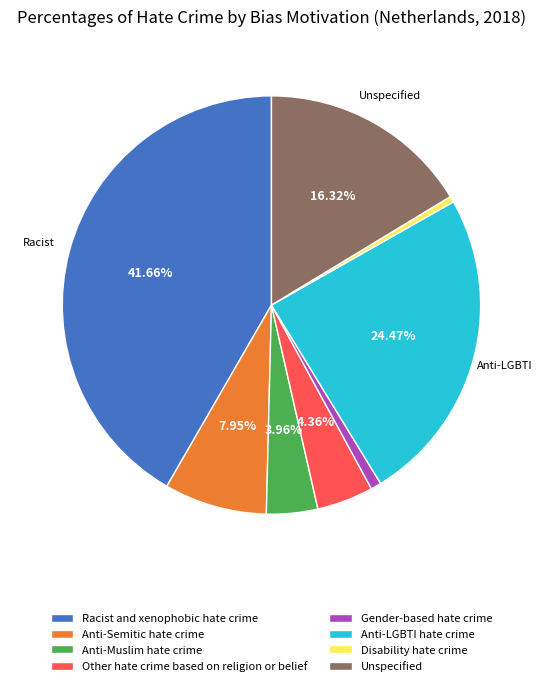

To the nearest percent, what is the difference between the largest and smallest slice percentages?

41%